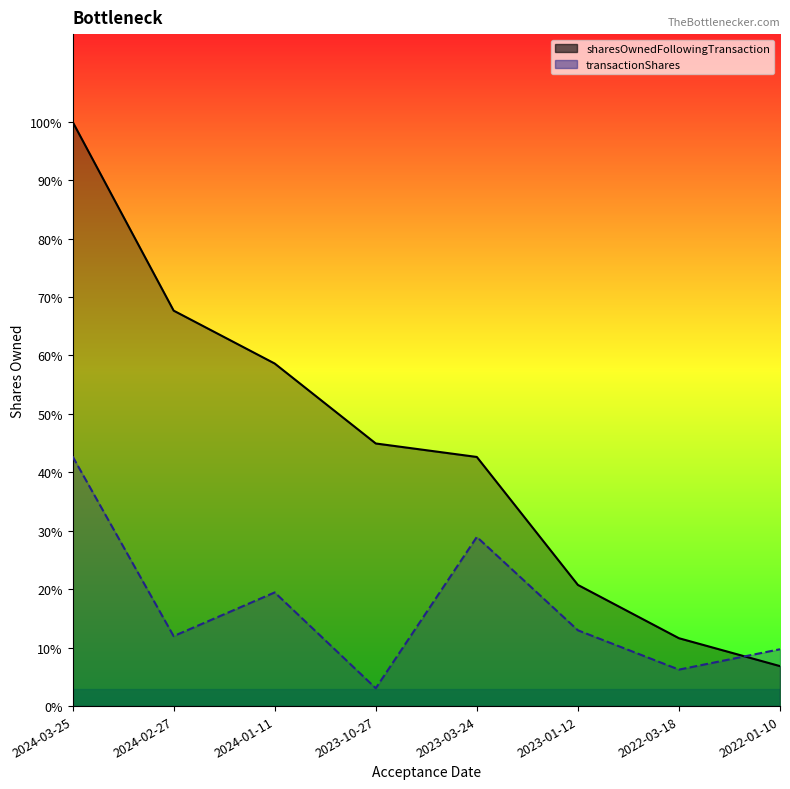

Reading left to right, transcribe all the data shown in this chart.

sharesOwnedFollowingTransaction: 2024-03-25=12527	2024-02-27=8478	2024-01-11=7344	2023-10-27=5630	2023-03-24=5341	2023-01-12=2598	2022-03-18=1455	2022-01-10=857
transactionShares: 2024-03-25=5353	2024-02-27=1500	2024-01-11=2437	2023-10-27=383	2023-03-24=3626	2023-01-12=1625	2022-03-18=782	2022-01-10=1219